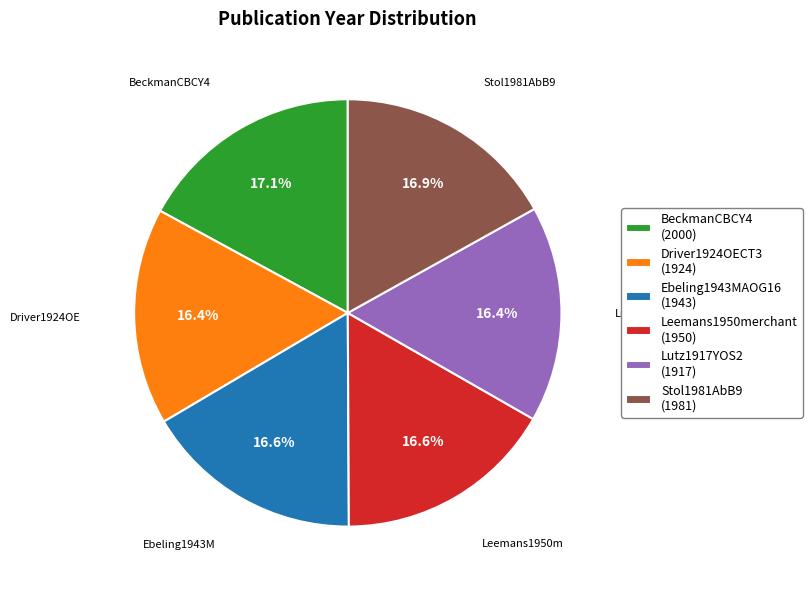

Approximately how many times larger is the value at Stol1981AbB9 (1981) compared to BeckmanCBCY4 (2000)?

1.0